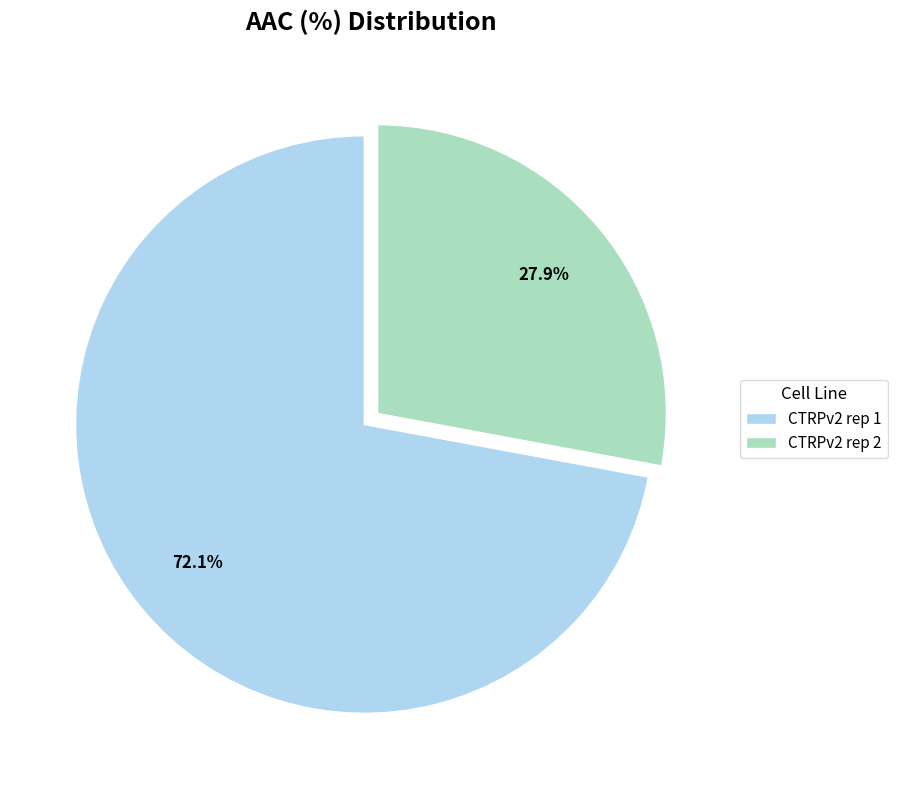

What percentage is the CTRPv2 rep 2 slice, to the nearest percent?

28%